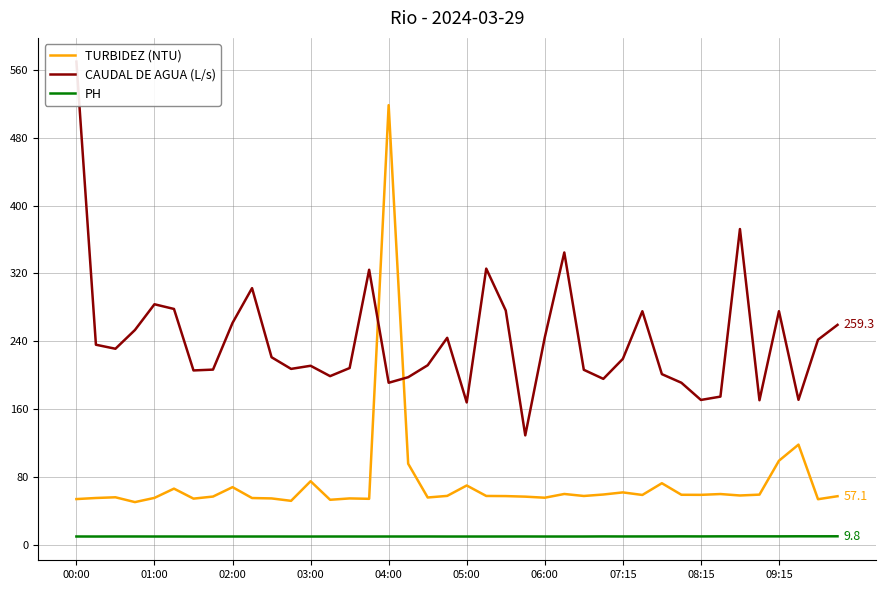

Rank the series by their maximum value, from highest to lowest.

CAUDAL DE AGUA (L/s), TURBIDEZ (NTU), PH